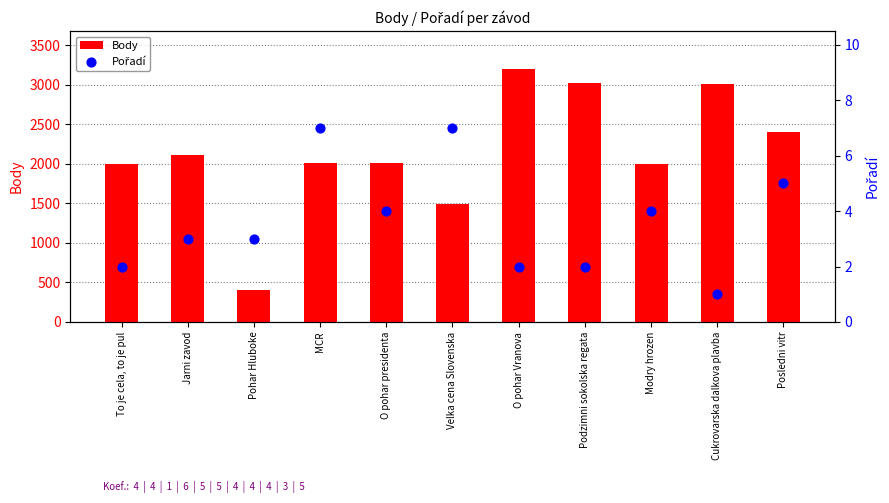

What are all the series names shown in the legend?

Body, Pořadí